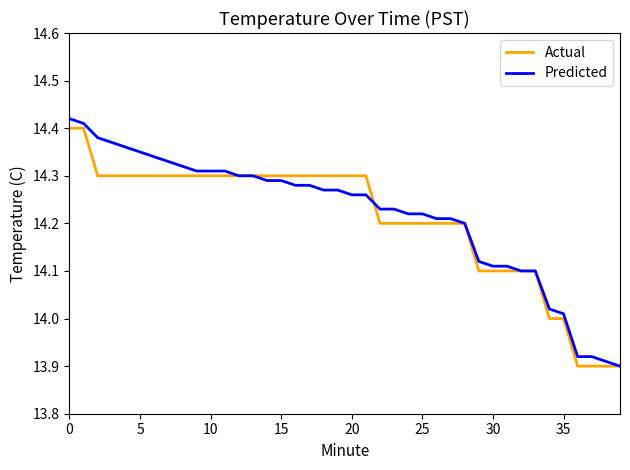

What are all the series names shown in the legend?

Actual, Predicted